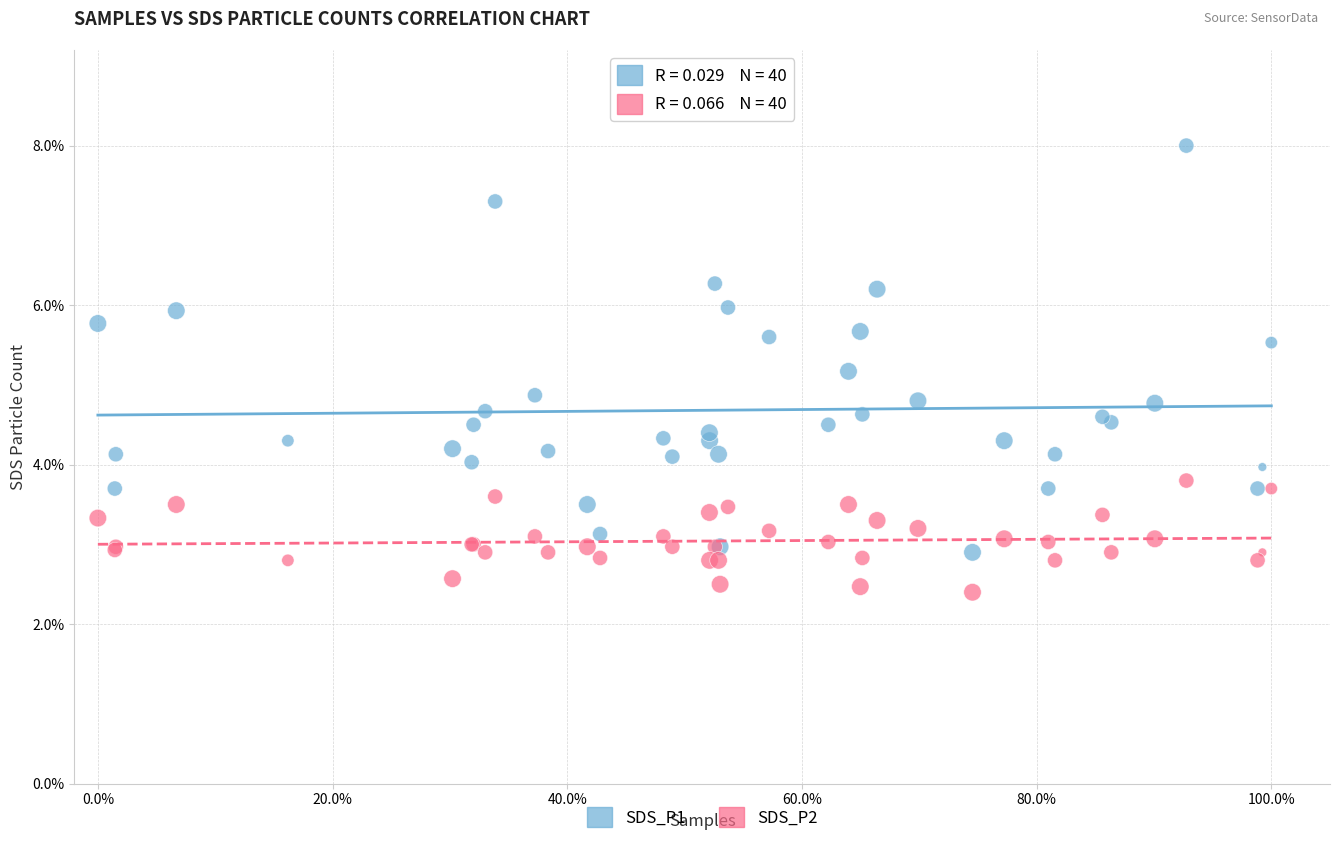

What is the X range (max minus min) for the scatter plot?

1.0